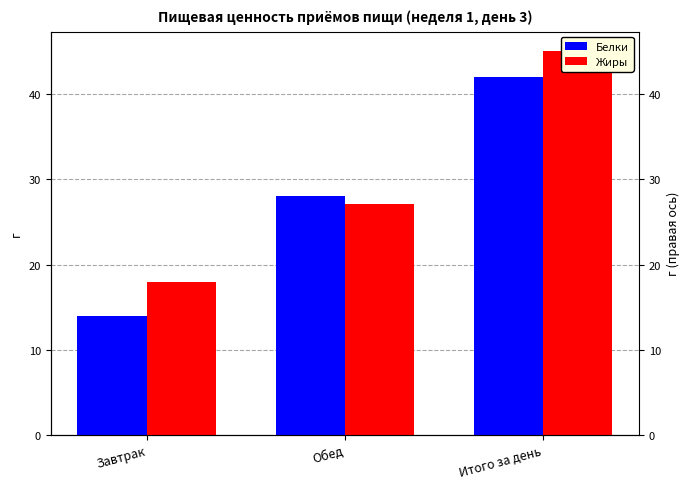

Which series has the largest total across all categories?

Жиры